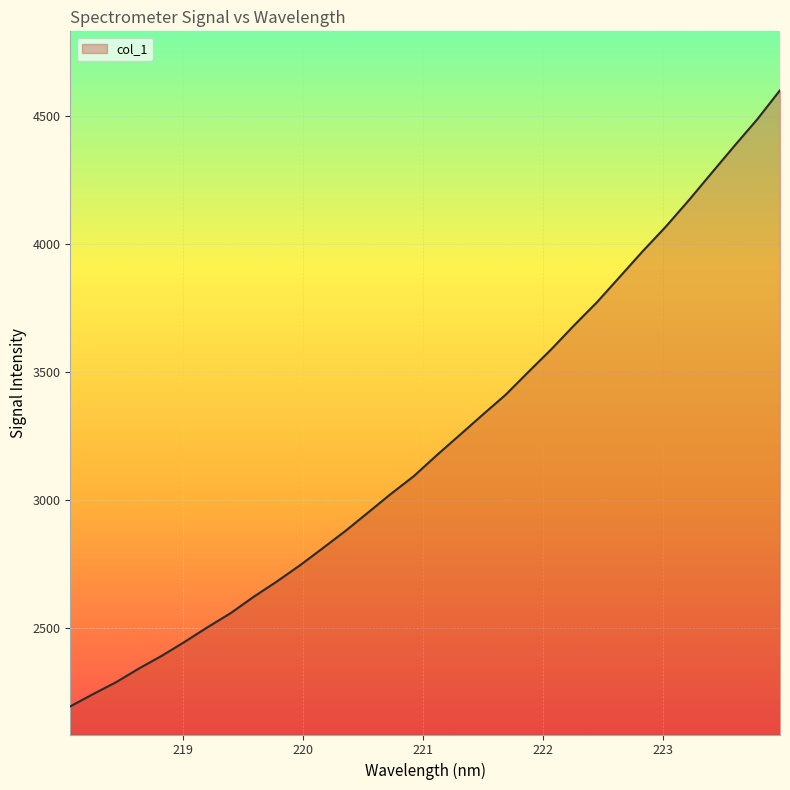

What is the difference between the maximum and second lowest values?

2356.3